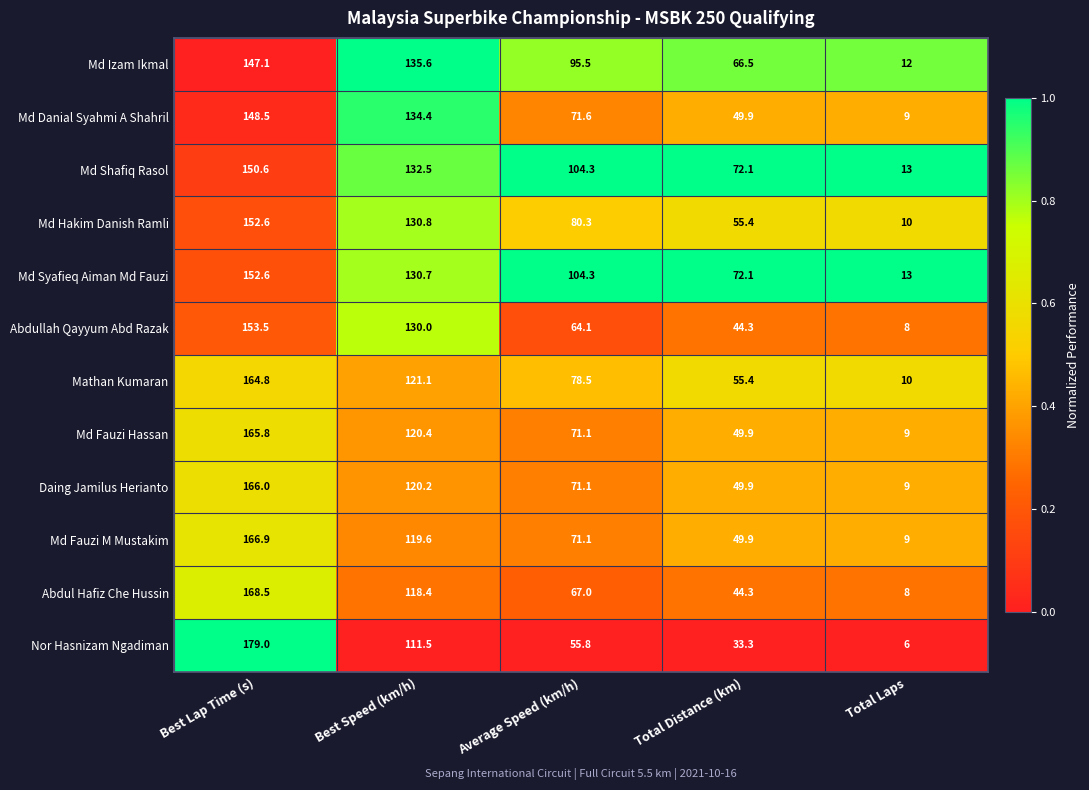

At which category is the sum across all series the highest?

Best Lap Time (s)